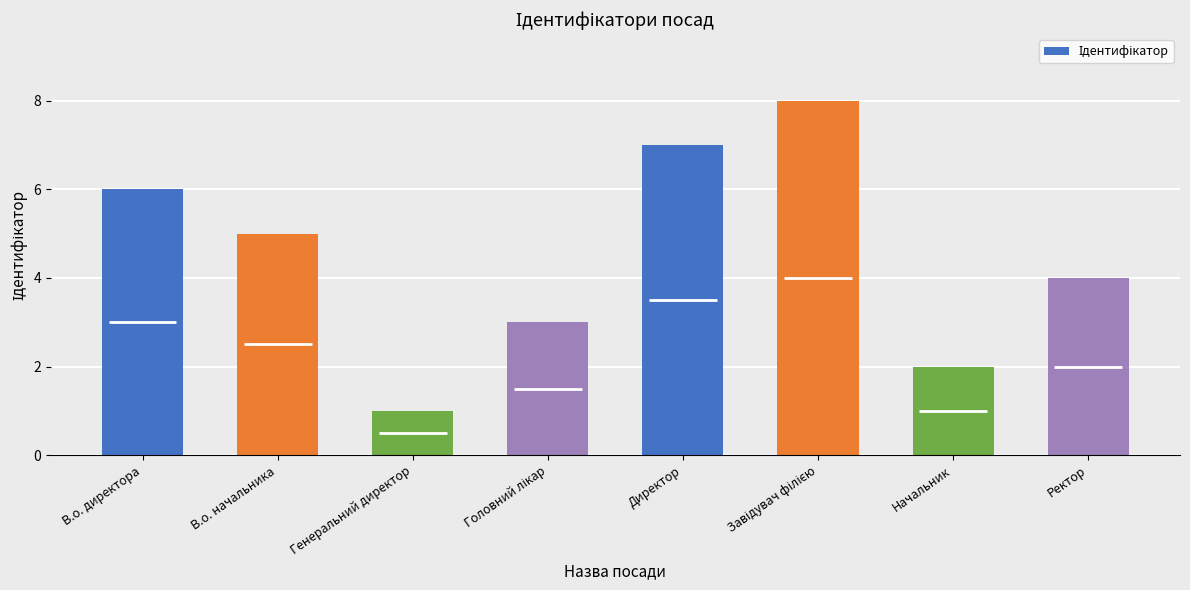

What is the value of the 3rd bar from the left?

1